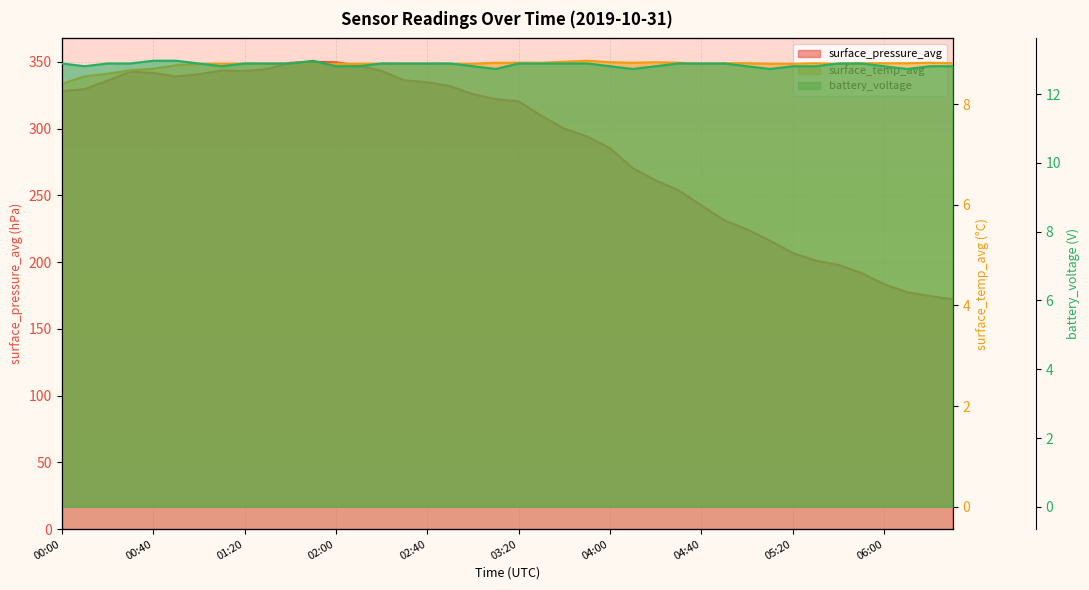

Which series has the widest spread of values?

surface_pressure_avg